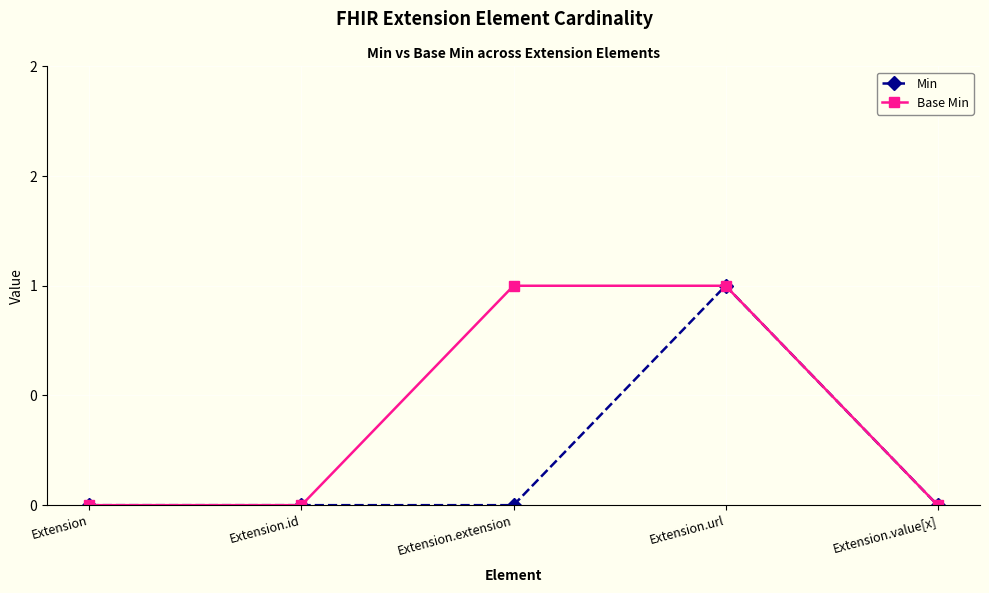

Does the chart have visible grid lines?

Yes